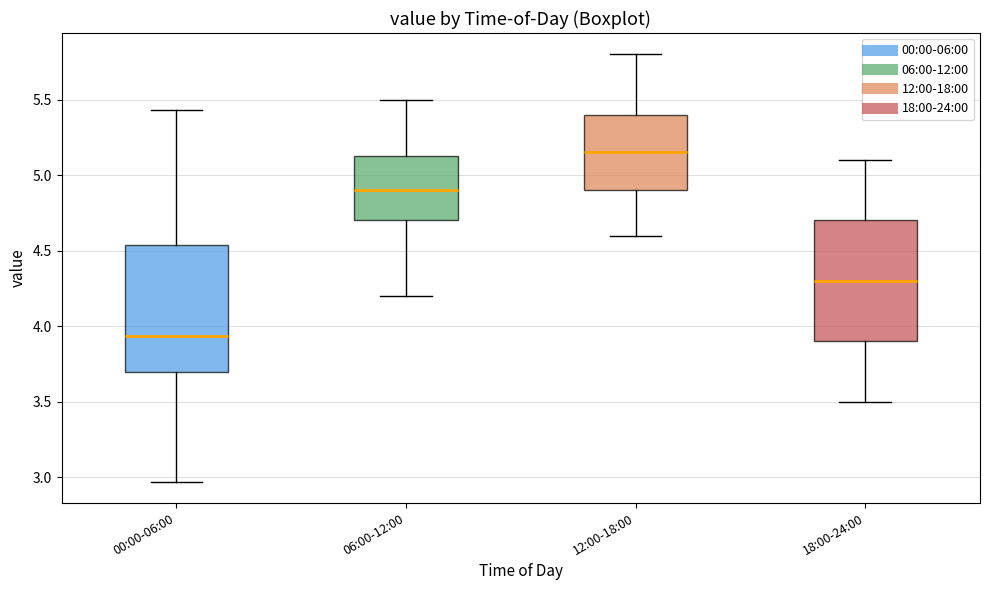

Where does the lower whisker of the box for 12:00-18:00 end on the y-axis? The values are not printed on the chart, so give them approximately, as read against the axis.

4.60